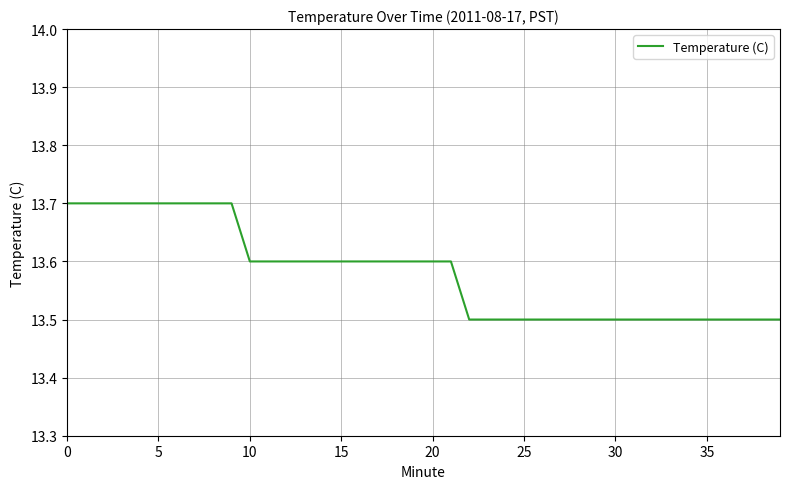

What is the minimum value shown in the chart?

13.5